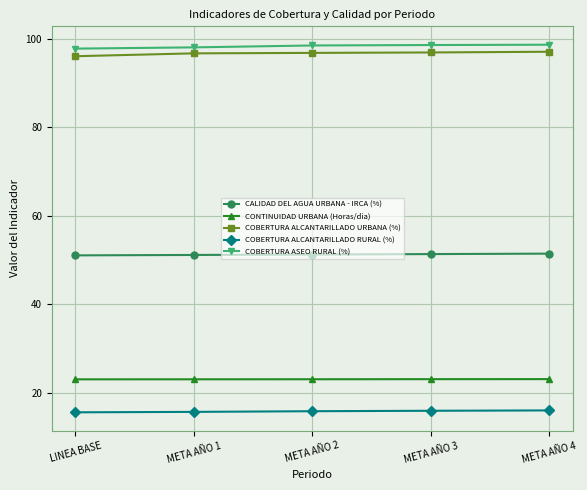

How many lines are shown in the chart?

5